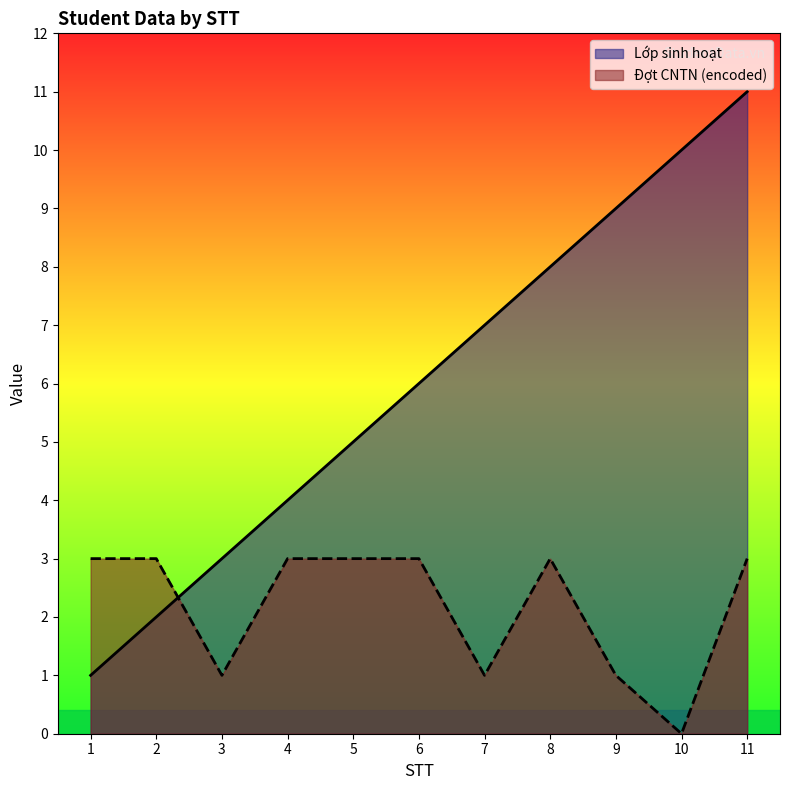

List the labels in order of Đợt CNTN (encoded) value, largest first.

1, 2, 4, 5, 6, 8, 11, 3, 7, 9, 10